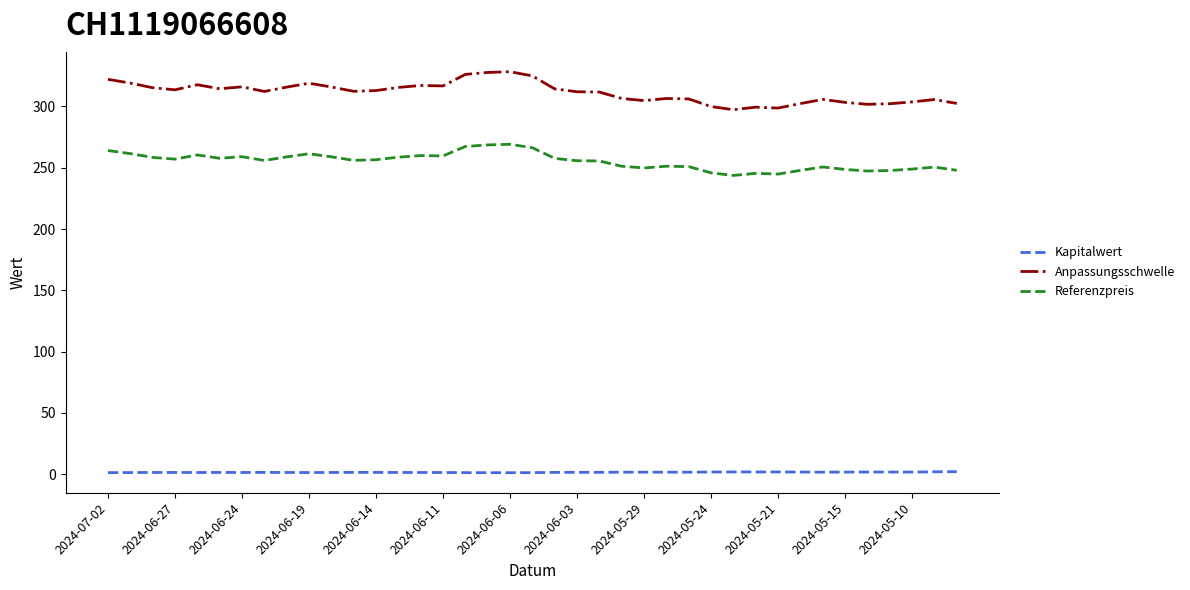

What is the difference between the maximum and minimum values in the Referenzpreis series?

25.4